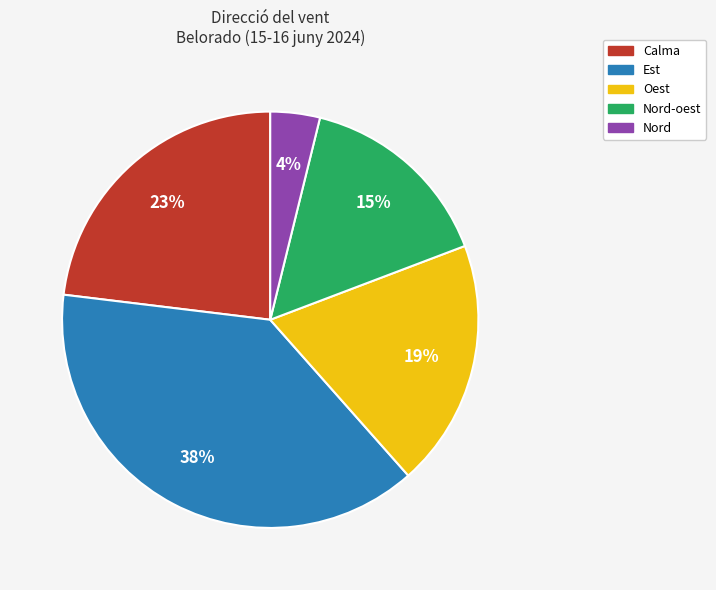

Is there a majority slice in this chart?

No